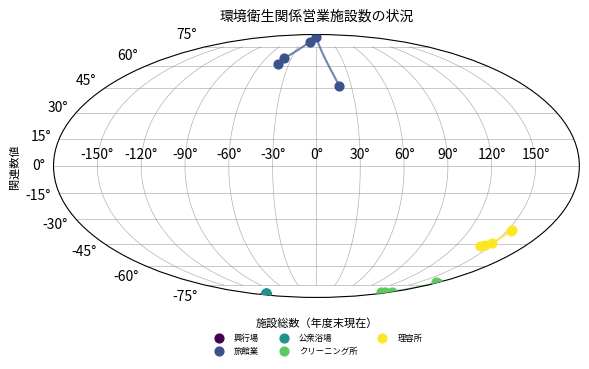

What are all the series names shown in the legend?

興行場, 旅館業, 公衆浴場, クリーニング所, 理容所